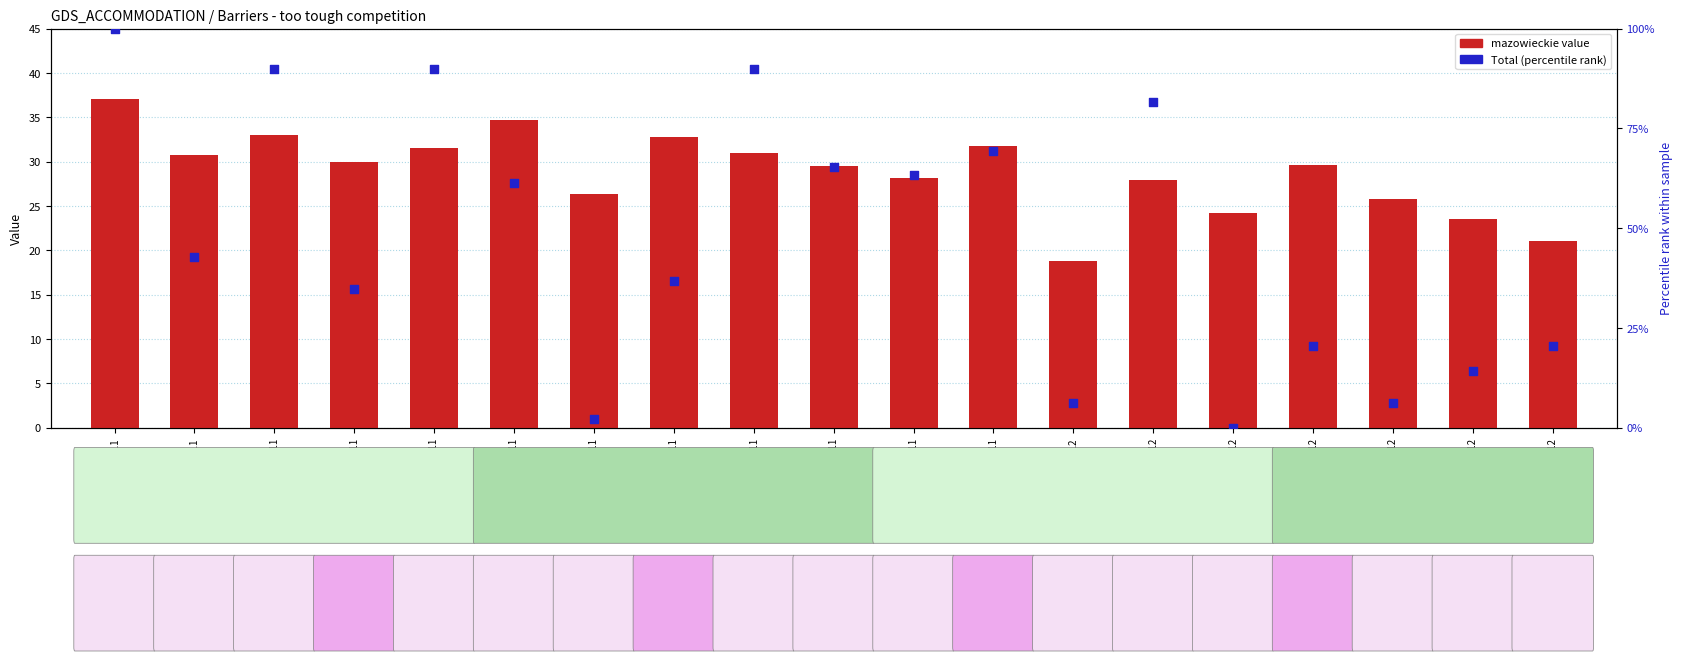

Which series has the largest Y range (max minus min)?

Total (percentile-rank)